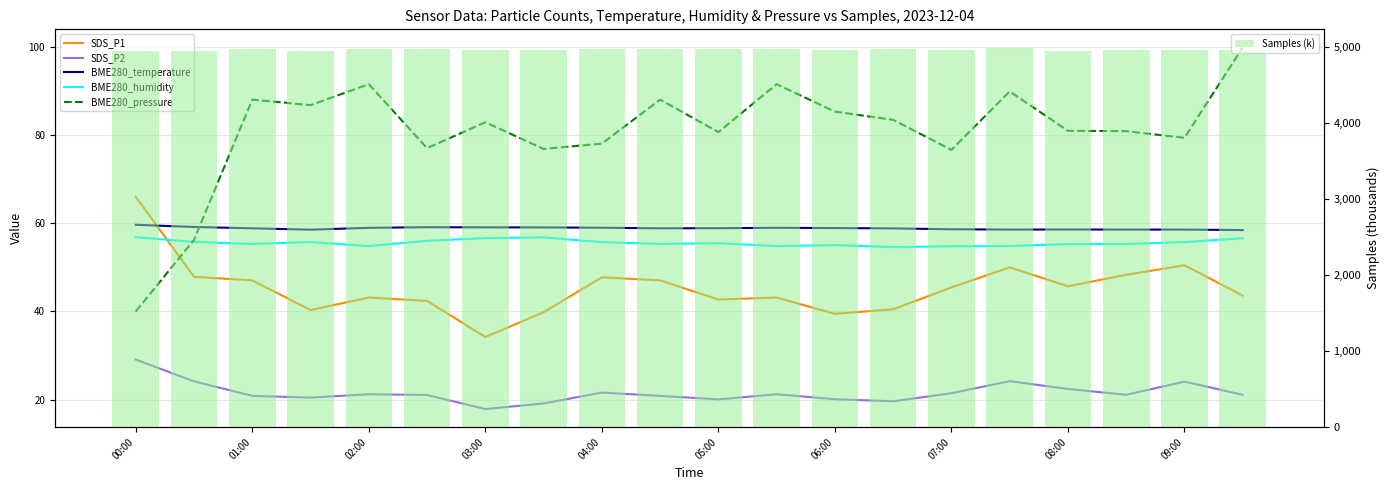

At which category is the sum across all series the highest?

15